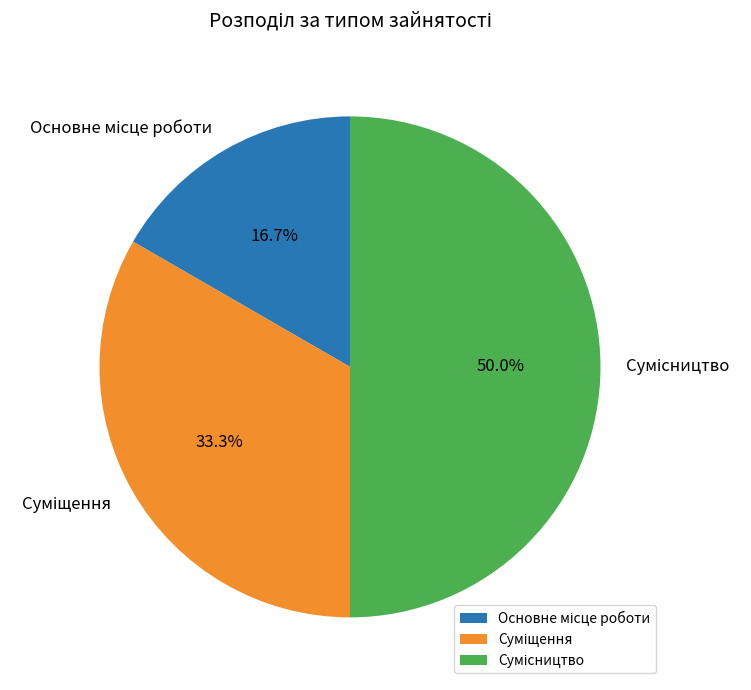

What is the ratio of the value at Основне місце роботи to the value at Суміщення?

0.5